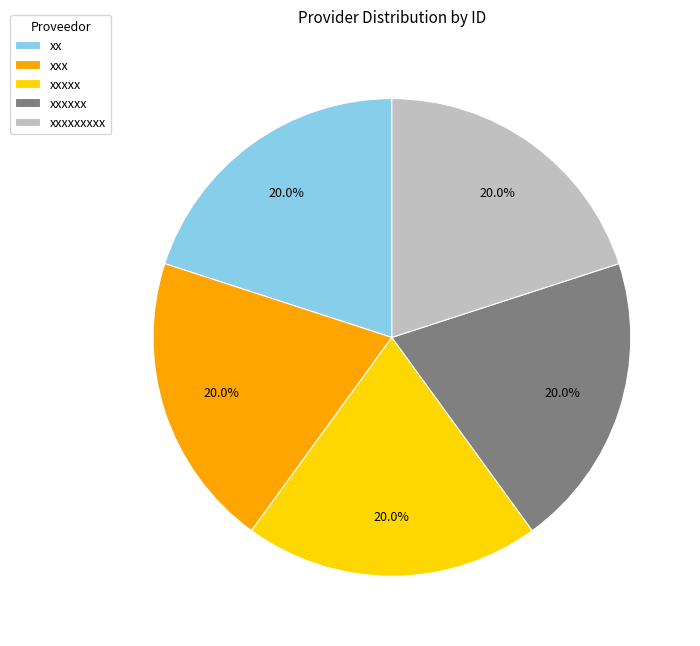

Approximately how many times larger is the value at xxxxx compared to xxx?

1.0